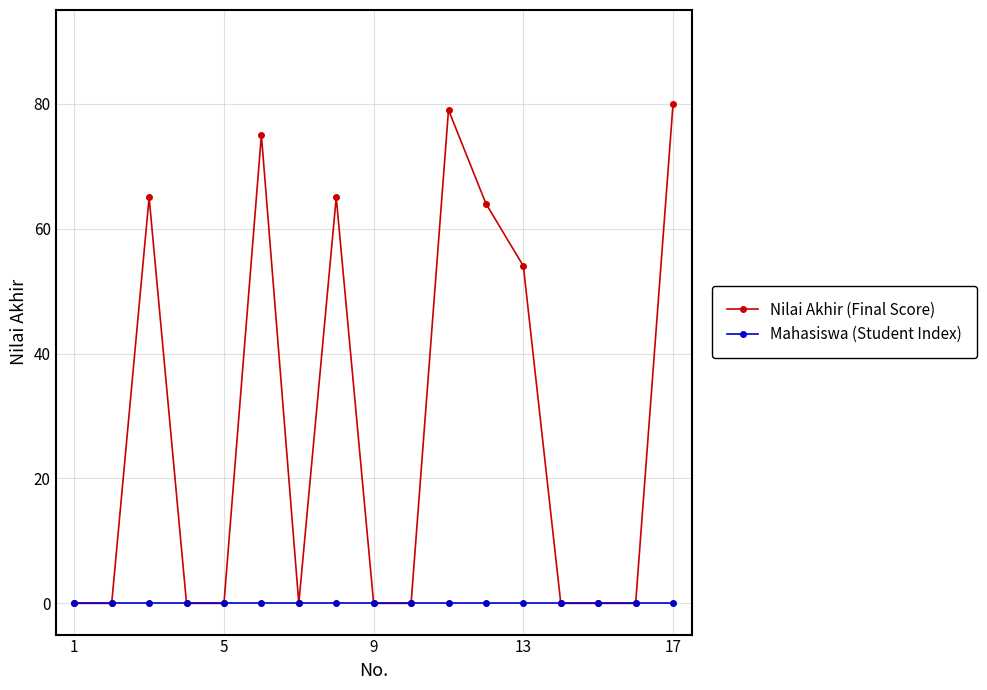

What is the maximum value shown in the chart?

80